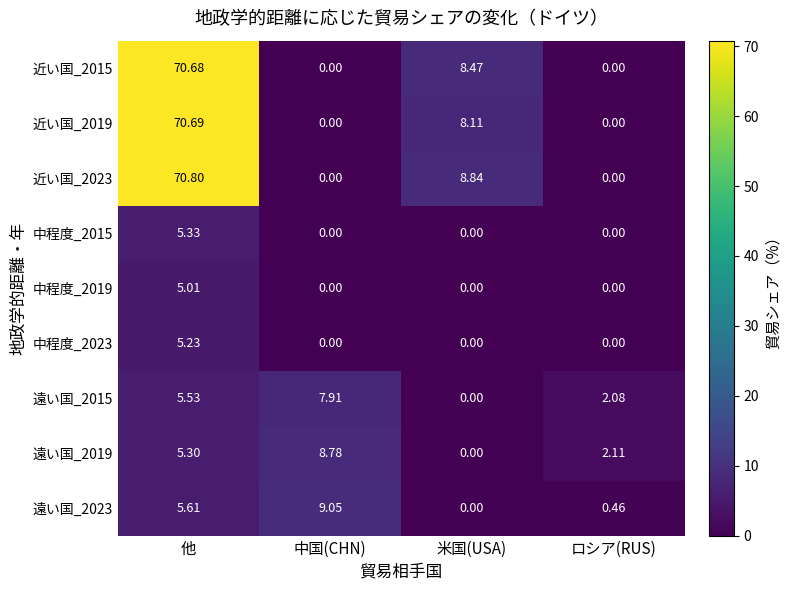

Where is 遠い国_2019 nearest to the value 4?

他